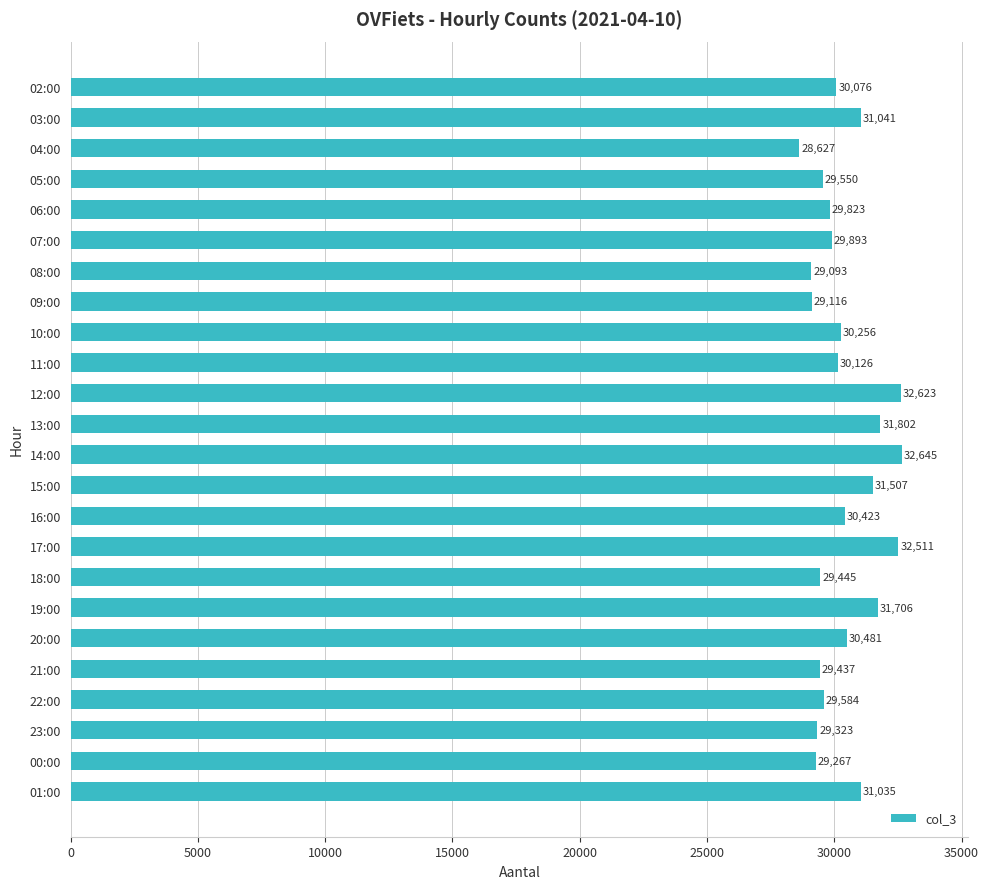

Where is the data nearest to the value 30636?

20:00